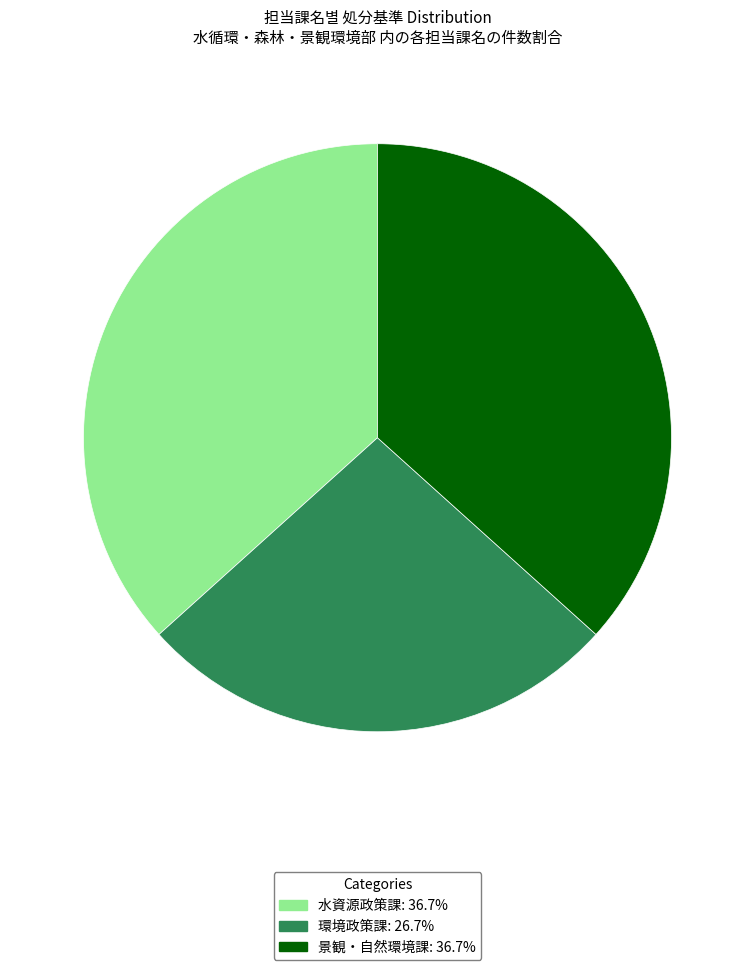

Does any single category account for the majority?

No